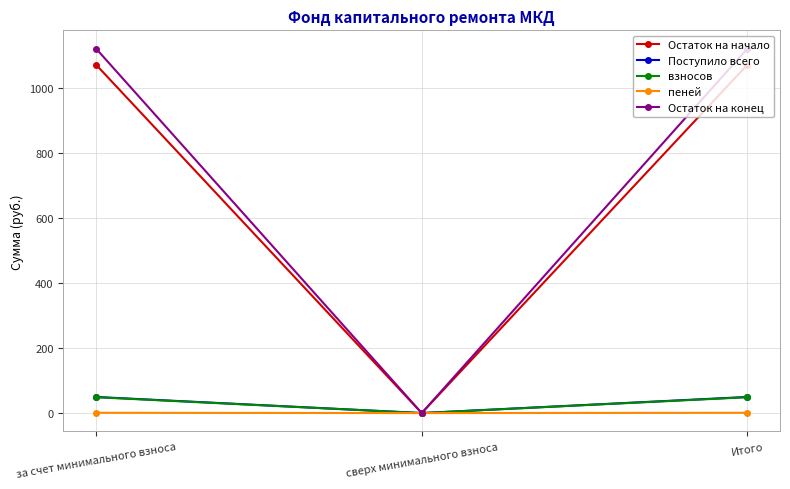

What is the highest value of the Остаток на начало series?

1071.6